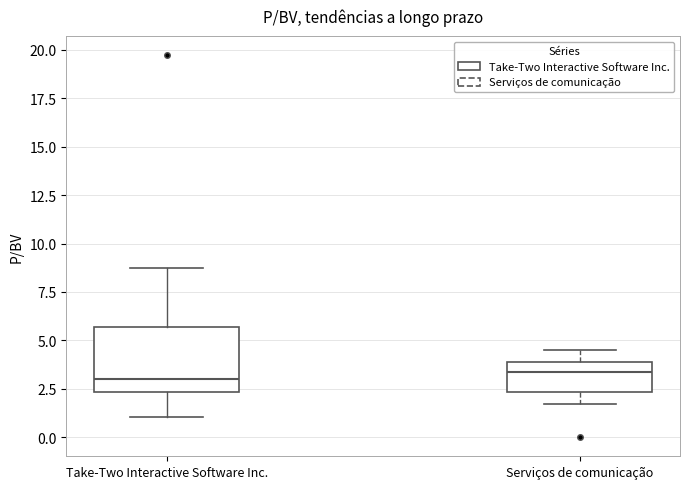

Reading left to right, transcribe this box plot: for each box, give where its median line is, the range the box spans, and where its two whiskers end, as read against the y-axis. The values are not printed on the chart, so give them approximately, as read against the axis.

Take-Two Interactive Software Inc.: median 3.0, box 2.5 to 5.5, whiskers 1.0 to 9.0
Serviços de comunicação: median 3.5, box 2.5 to 4.0, whiskers 1.5 to 4.5